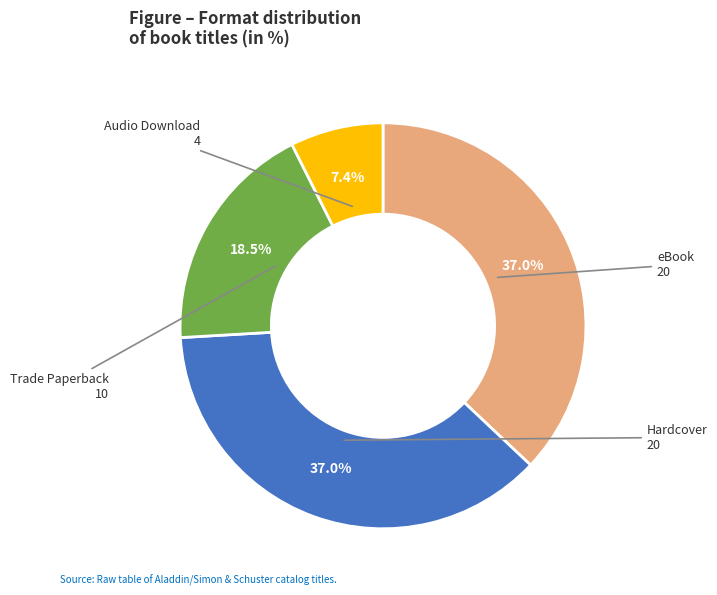

Is it true that Audio Download is 7% of the pie?

True